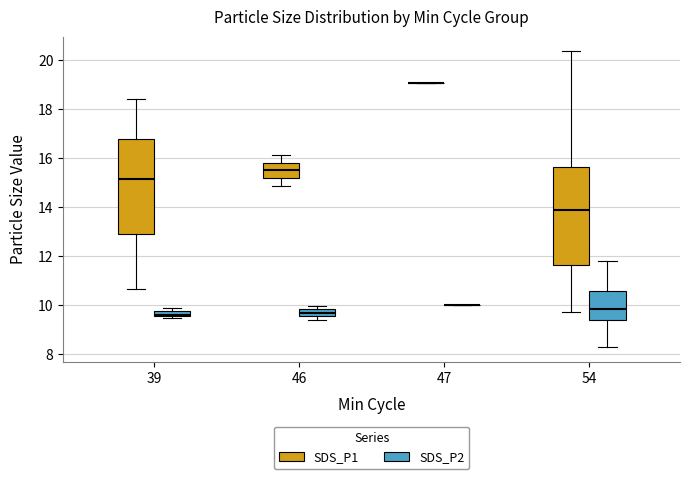

Where does the upper whisker of the box for 39 (SDS_P1) end on the y-axis? The values are not printed on the chart, so give them approximately, as read against the axis.

18.4